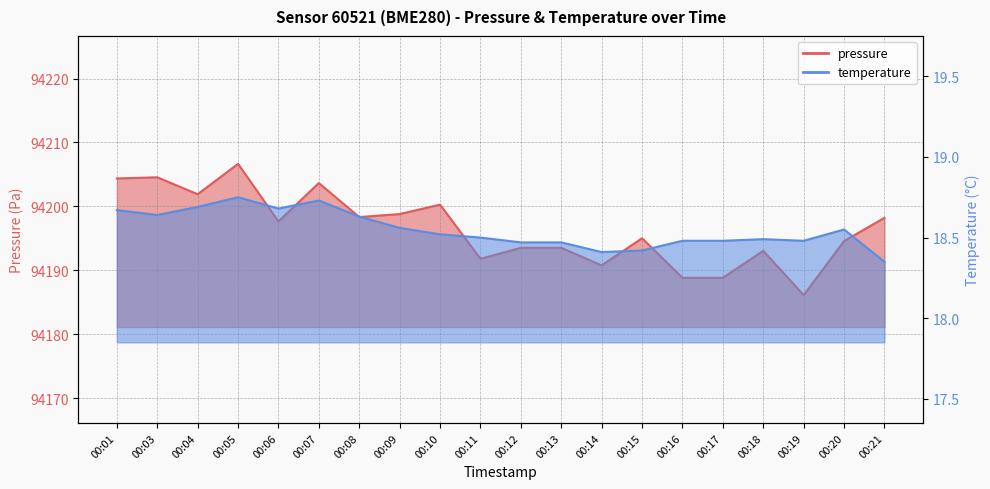

True or false: temperature and pressure cross at least once.

False